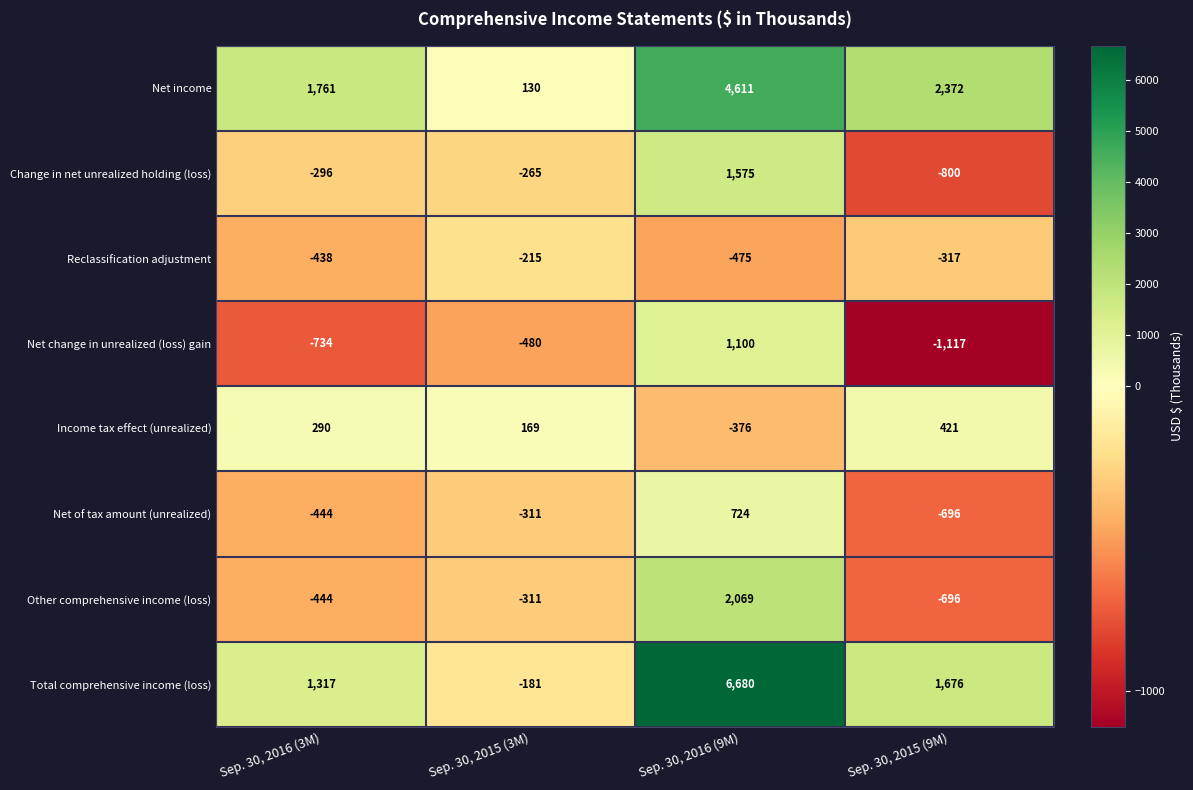

What is the minimum value shown in the chart?

-1117